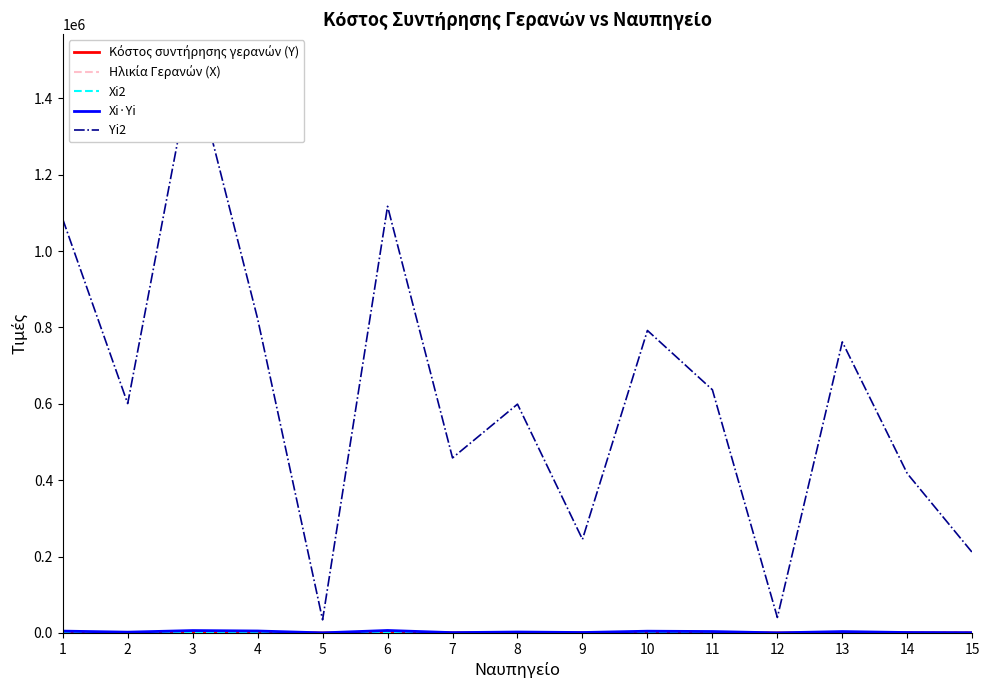

In Ηλικία Γερανών (Χ), how many points are lower than both neighbors (excluding endpoints)?

5